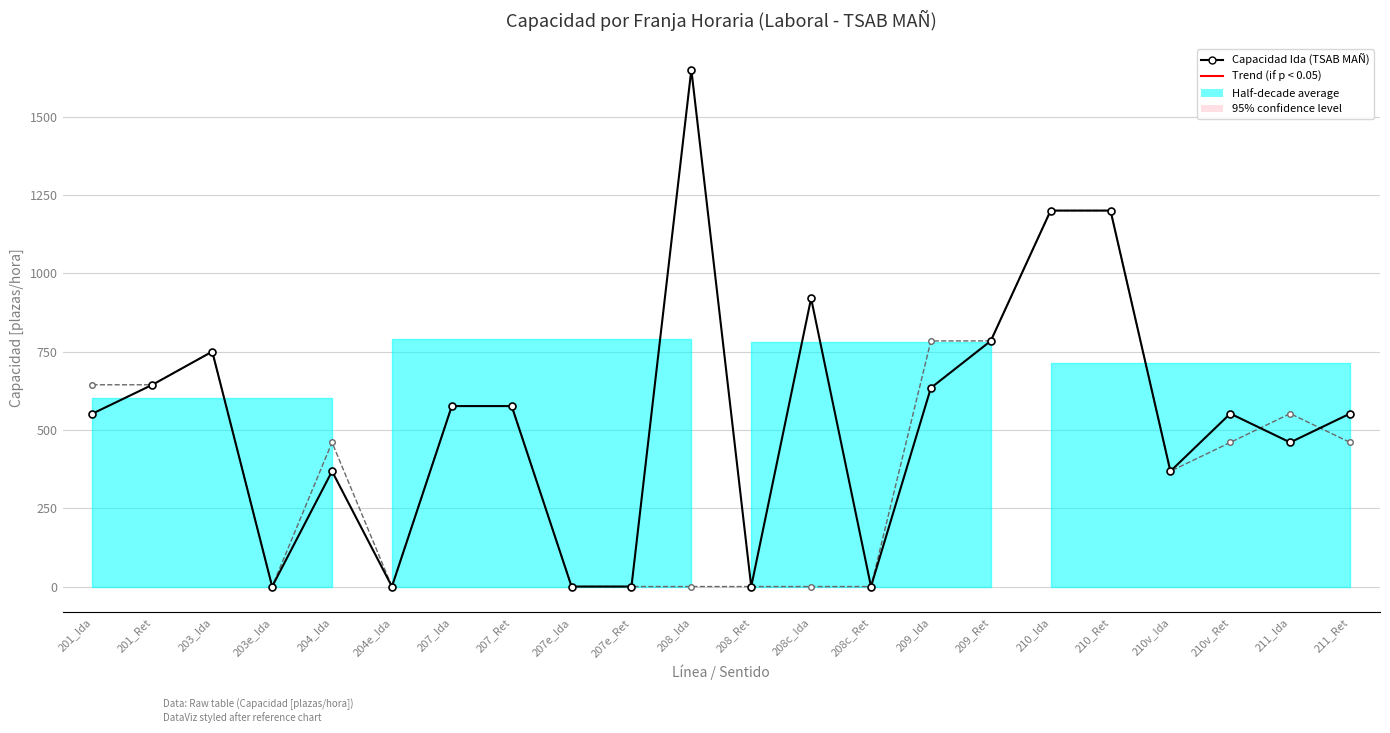

What is the difference between the maximum and minimum values in the Ret_col17 series?

1200